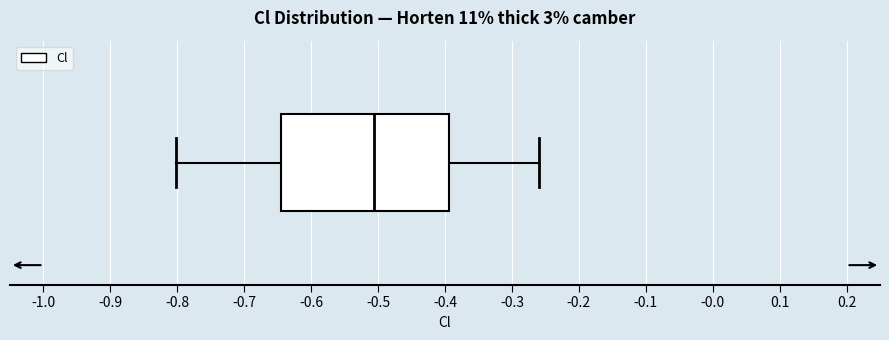

Where is the left edge of the box on the x-axis? The values are not printed on the chart, so give them approximately, as read against the axis.

-0.64